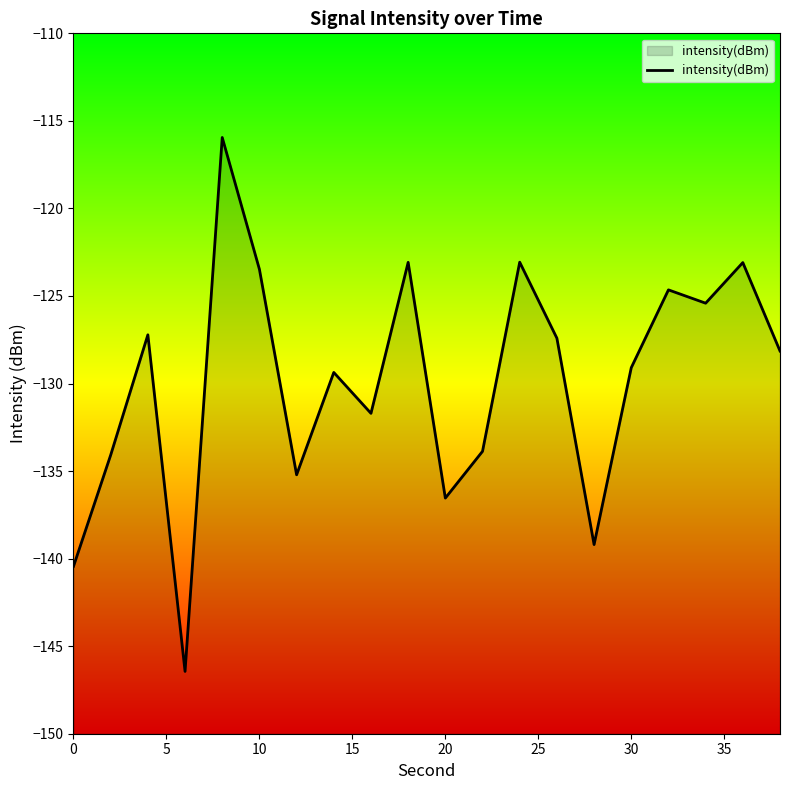

What is the greatest value displayed?

-115.9